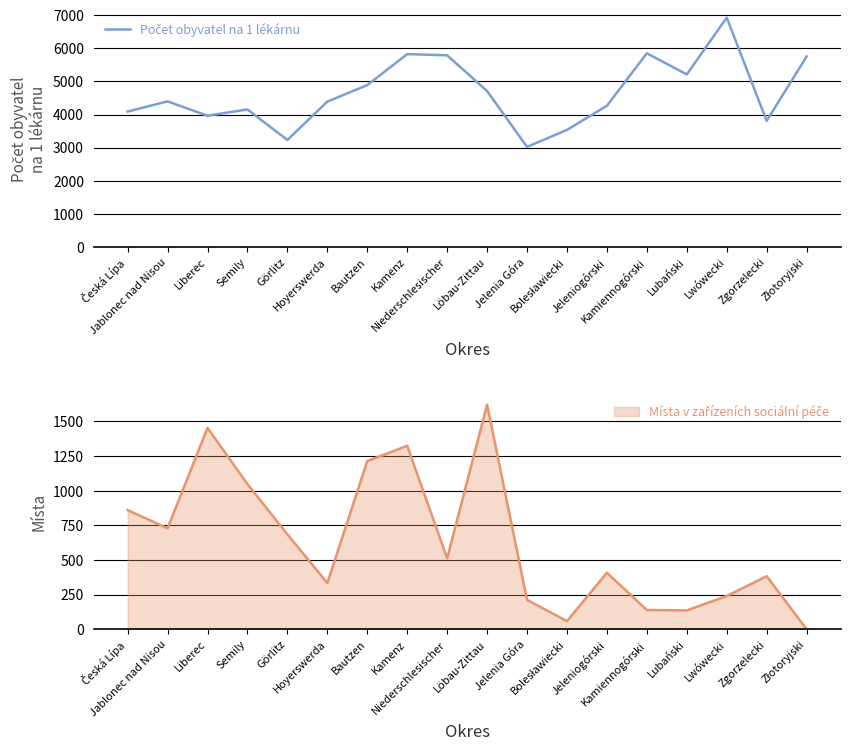

How many values exceed 4397?

8